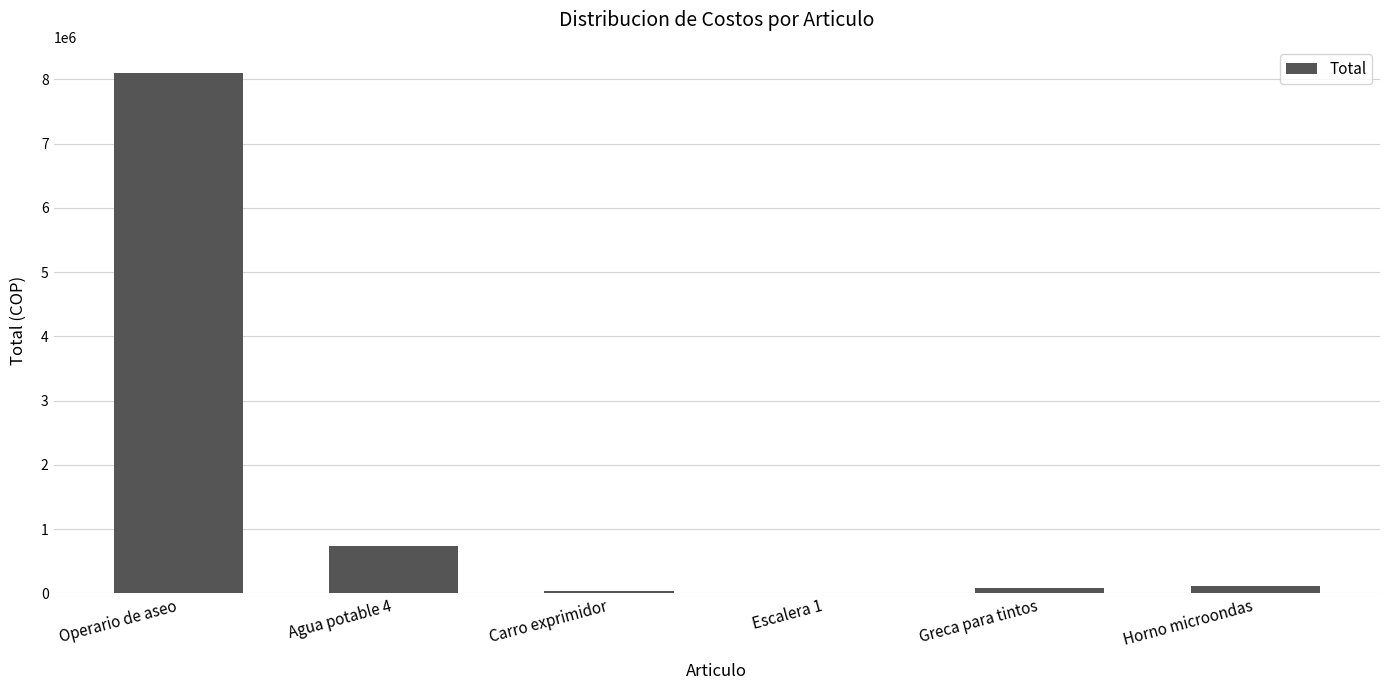

Where is the data nearest to the value 4055053?

Agua potable 4